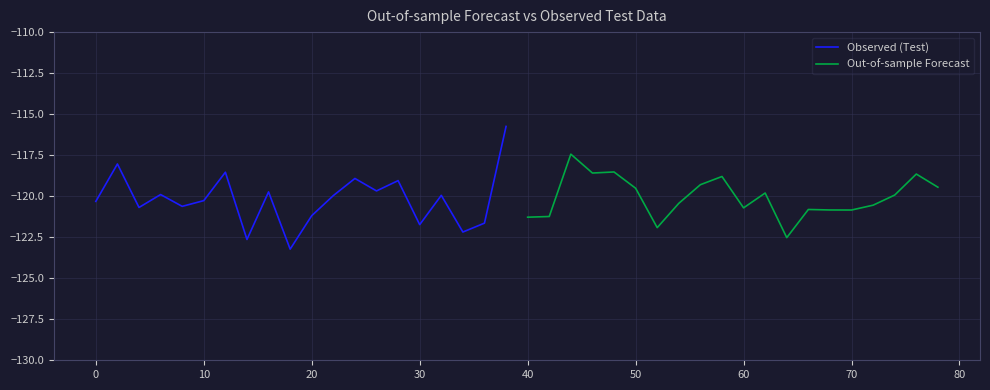

What are all the series names shown in the legend?

Observed (Test), Out-of-sample Forecast